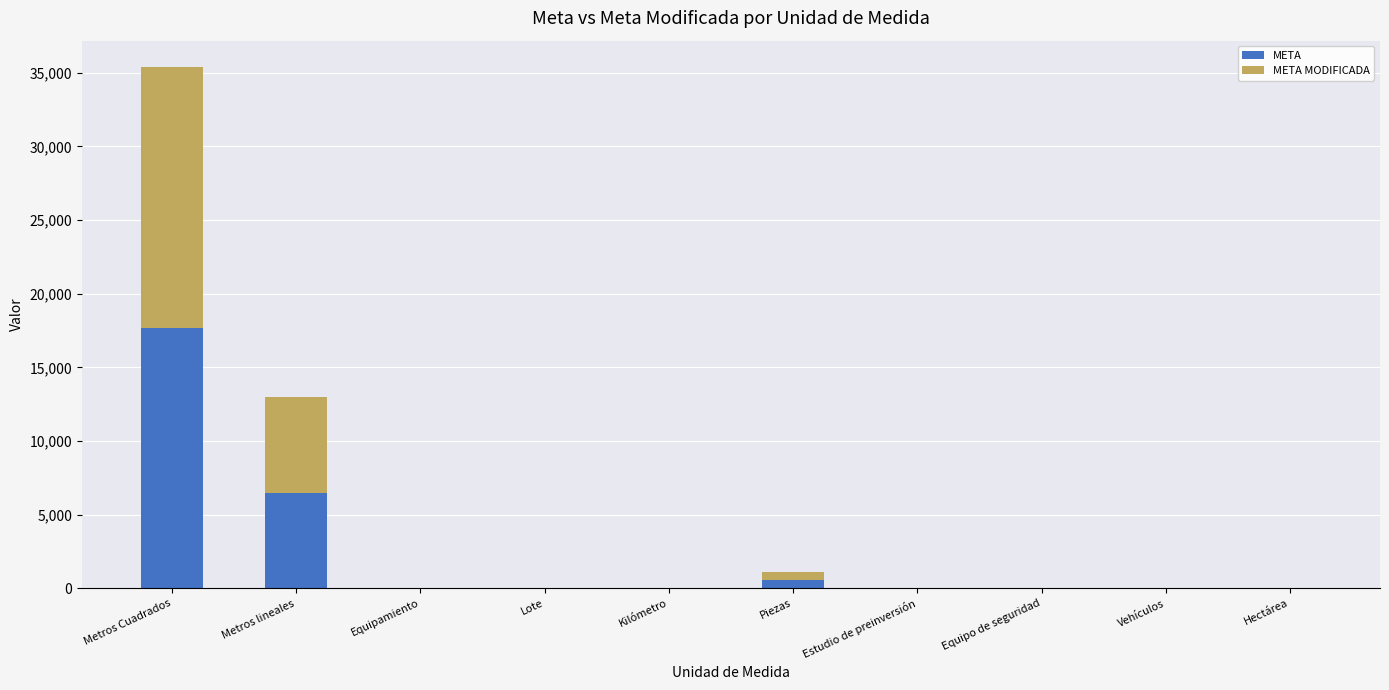

What value does the META series have at Metros Cuadrados?

17706.2